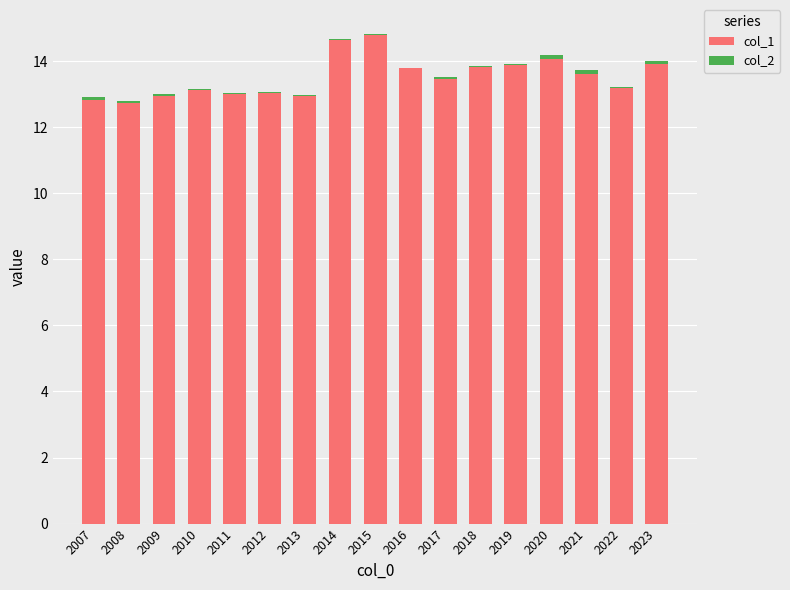

What is the highest value of the col_1 series?

14.8